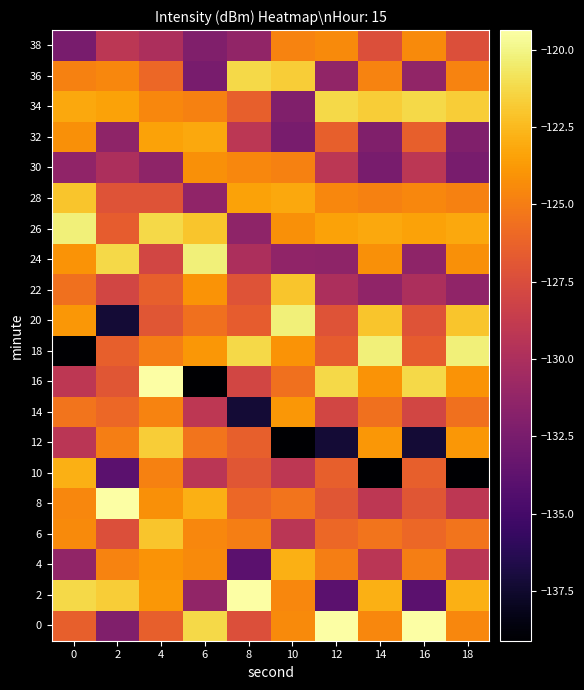

How many series are shown in this chart?

20